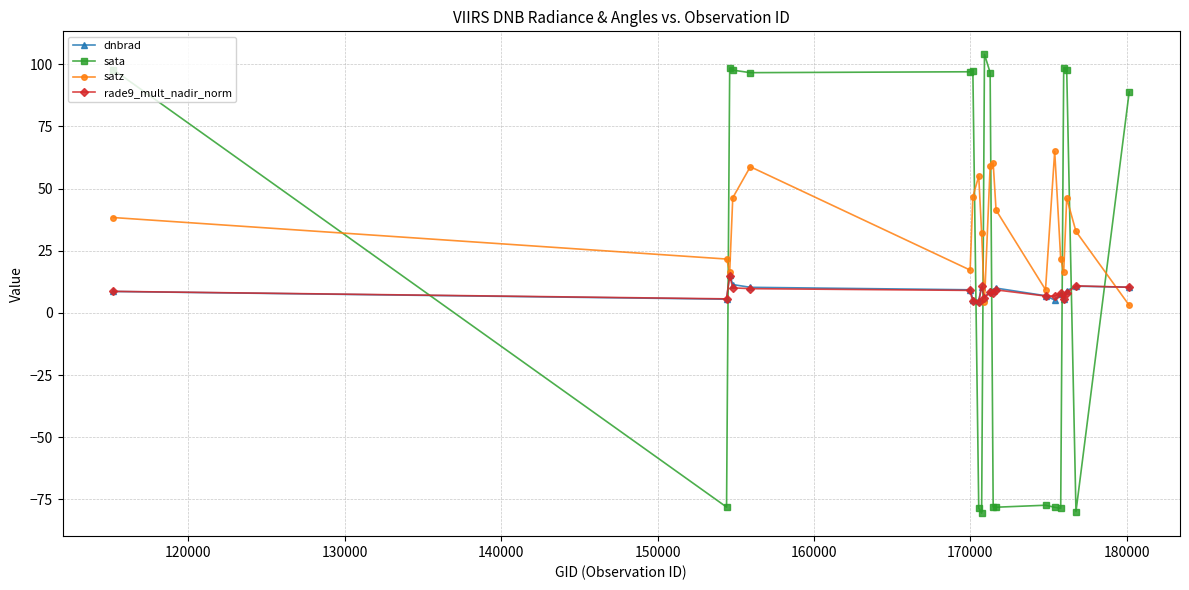

Which series has the widest spread of values?

sata